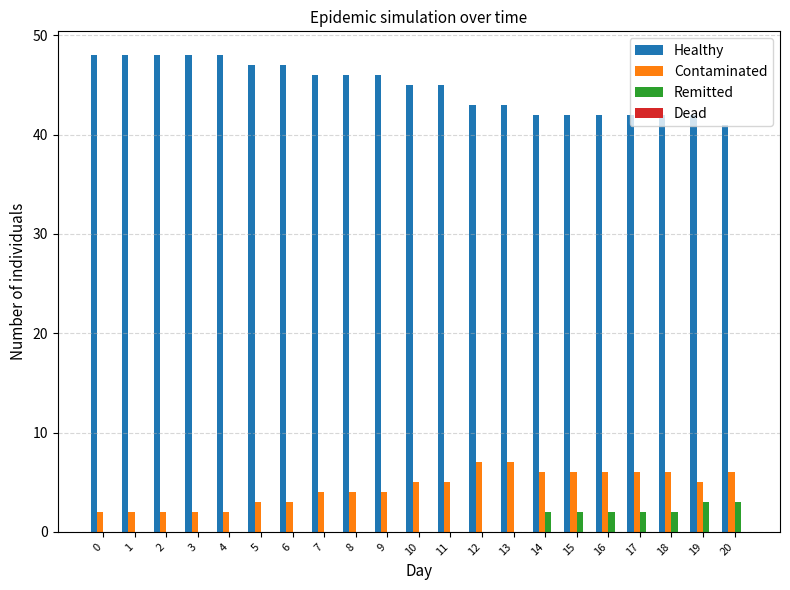

The value of Healthy at 9 is 72. True or false?

False